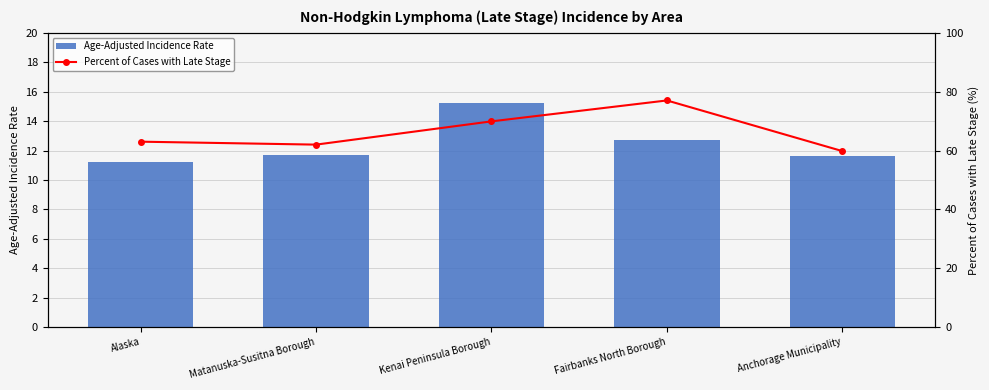

At how many categories does at least one series exceed 45?

5